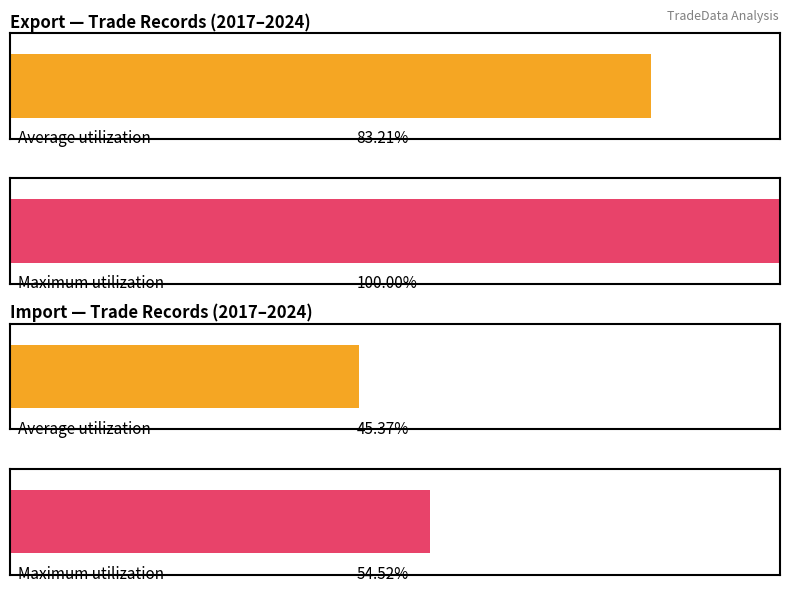

Are the bars grouped side by side (vs. stacked)?

Yes